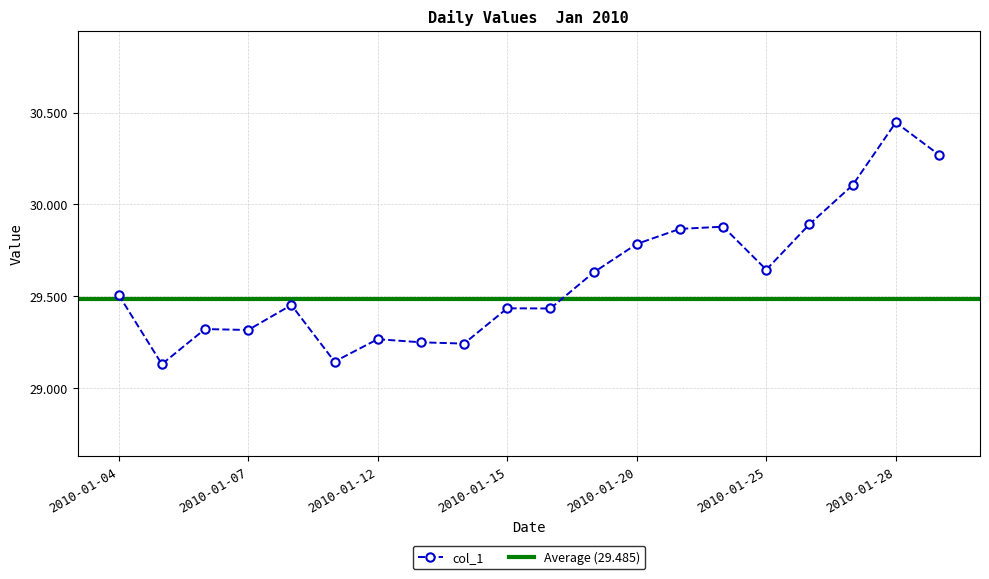

True or false: the data shows 30.4 at 2010-01-28.

True